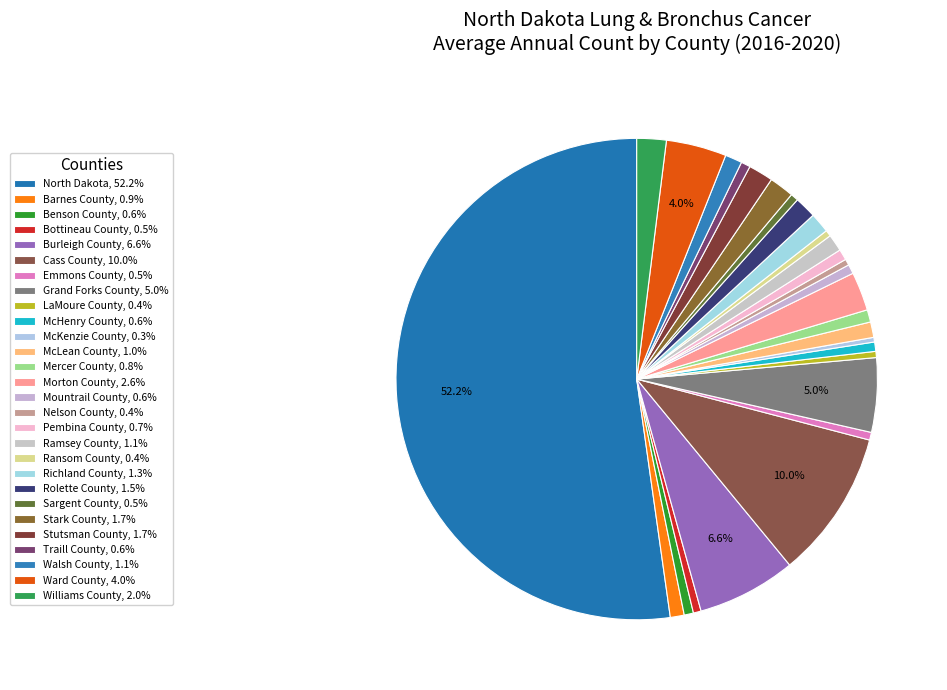

To the nearest percent, what percentage of the pie is Cass County?

10%